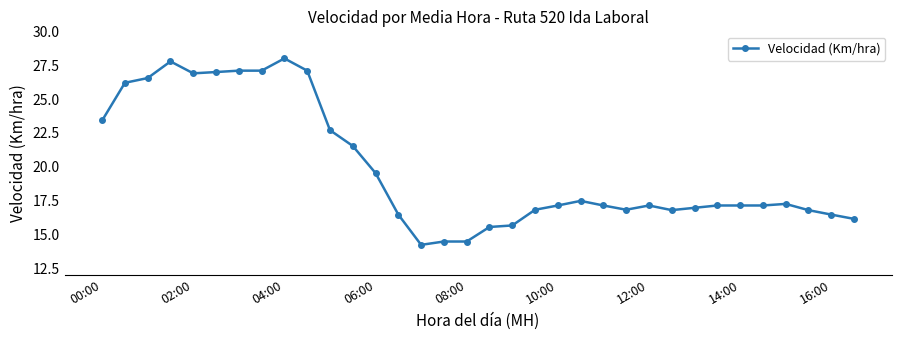

What is the value of the 15th point from the left?

14.2